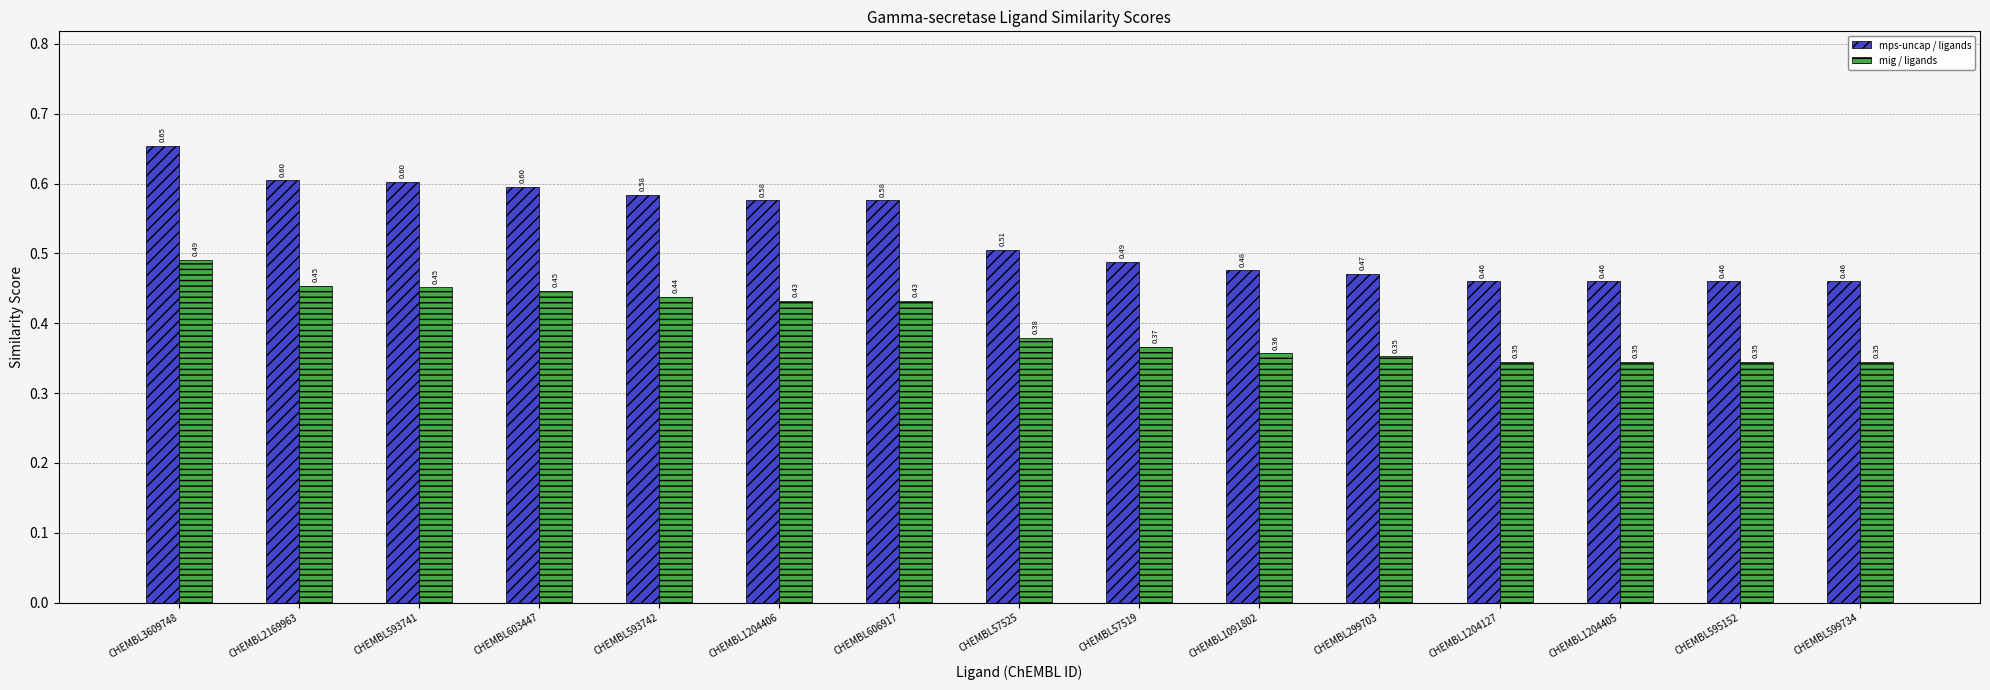

What is the sum of the mig / ligands values at CHEMBL603447 and CHEMBL1204405?

0.8